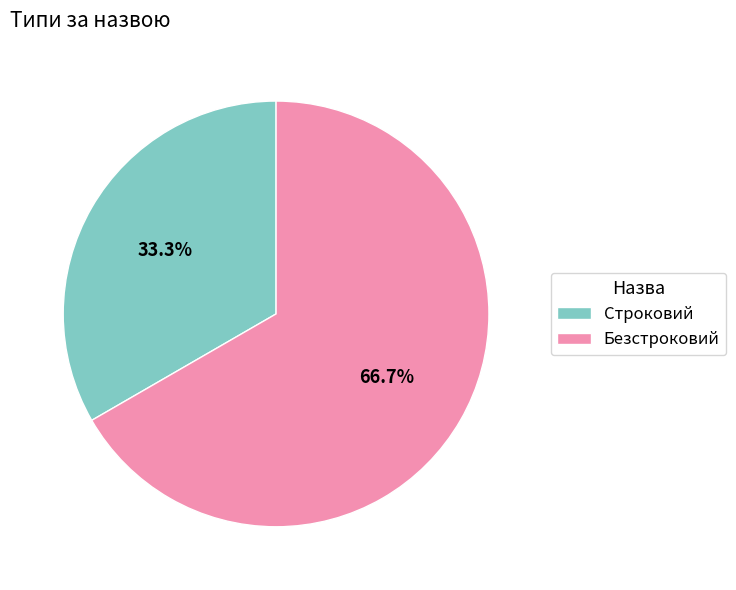

To the nearest percent, what is the difference between the largest and smallest slice percentages?

33%